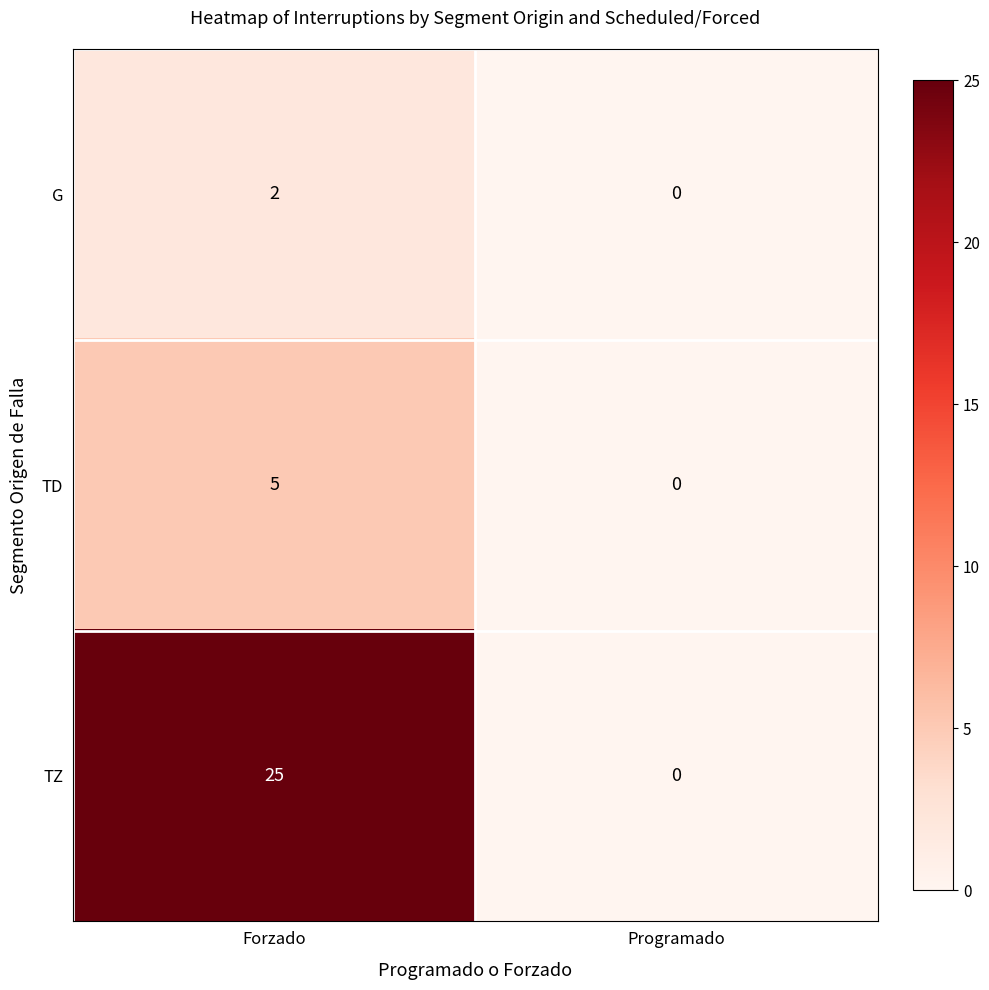

How many distinct data groups are displayed?

3